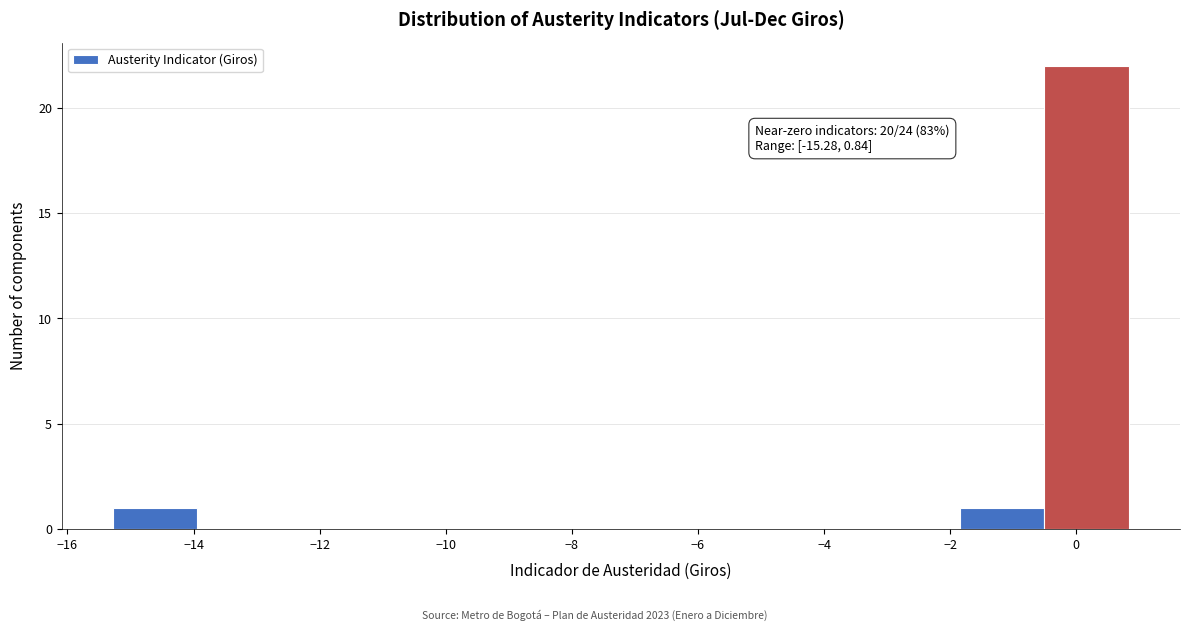

Which range on the x-axis has the tallest bar?

-0.6 to 0.8